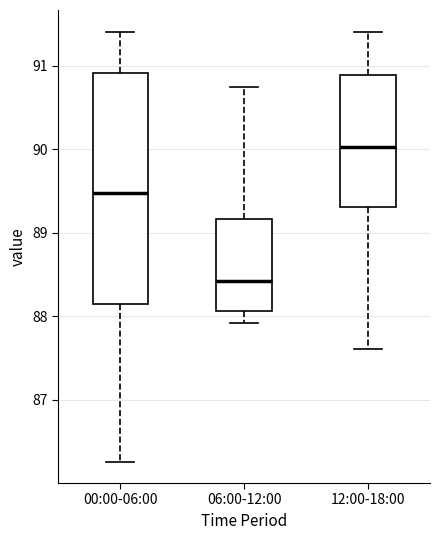

Reading left to right, transcribe this box plot: for each box, give where its median line is, the range the box spans, and where its two whiskers end, as read against the y-axis. The values are not printed on the chart, so give them approximately, as read against the axis.

00:00-06:00: median 89.5, box 88.1 to 90.9, whiskers 86.3 to 91.4
06:00-12:00: median 88.4, box 88.1 to 89.2, whiskers 87.9 to 90.8
12:00-18:00: median 90.0, box 89.3 to 90.9, whiskers 87.6 to 91.4